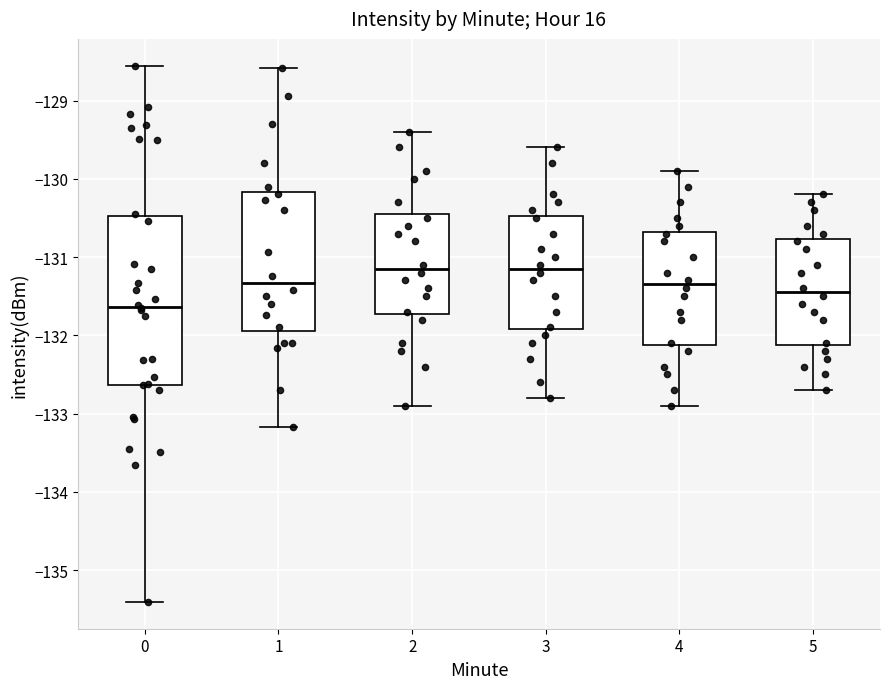

Reading left to right, read every box against the y-axis: the position of its median line, the range the box covers, and the ends of its whiskers. The values are not printed on the chart, so give them approximately, as read against the axis.

0: median -131.6, box -132.6 to -130.5, whiskers -135.4 to -128.6
1: median -131.3, box -131.9 to -130.2, whiskers -133.2 to -128.6
2: median -131.1, box -131.7 to -130.4, whiskers -132.9 to -129.4
3: median -131.1, box -131.9 to -130.5, whiskers -132.8 to -129.6
4: median -131.3, box -132.1 to -130.7, whiskers -132.9 to -129.9
5: median -131.4, box -132.1 to -130.8, whiskers -132.7 to -130.2